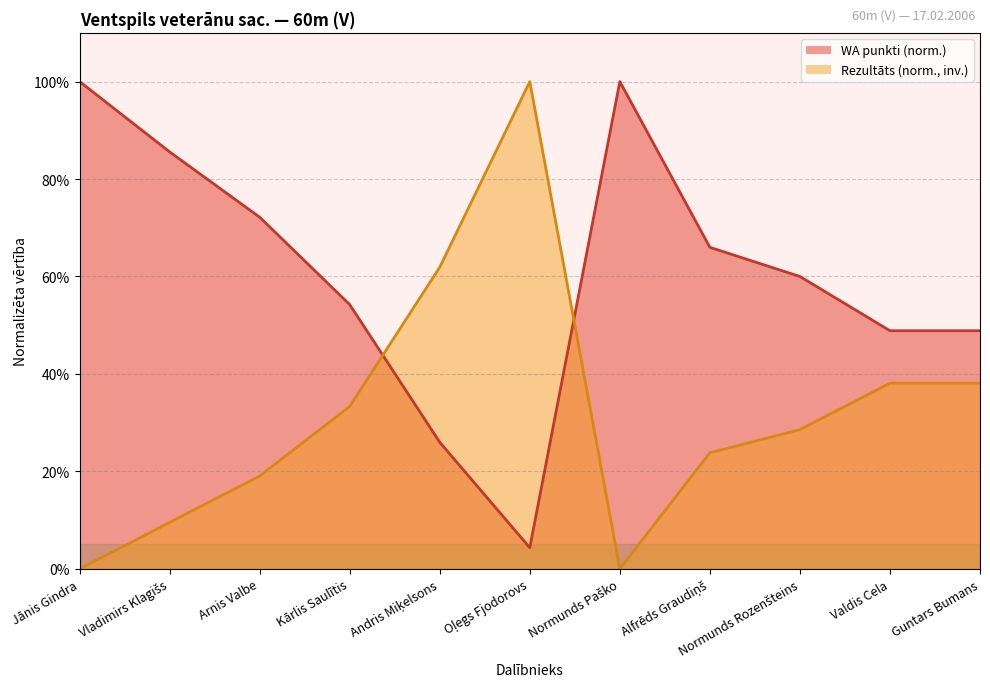

Is it true that Rezultāts equals -62.3 at Normunds Paško?

False